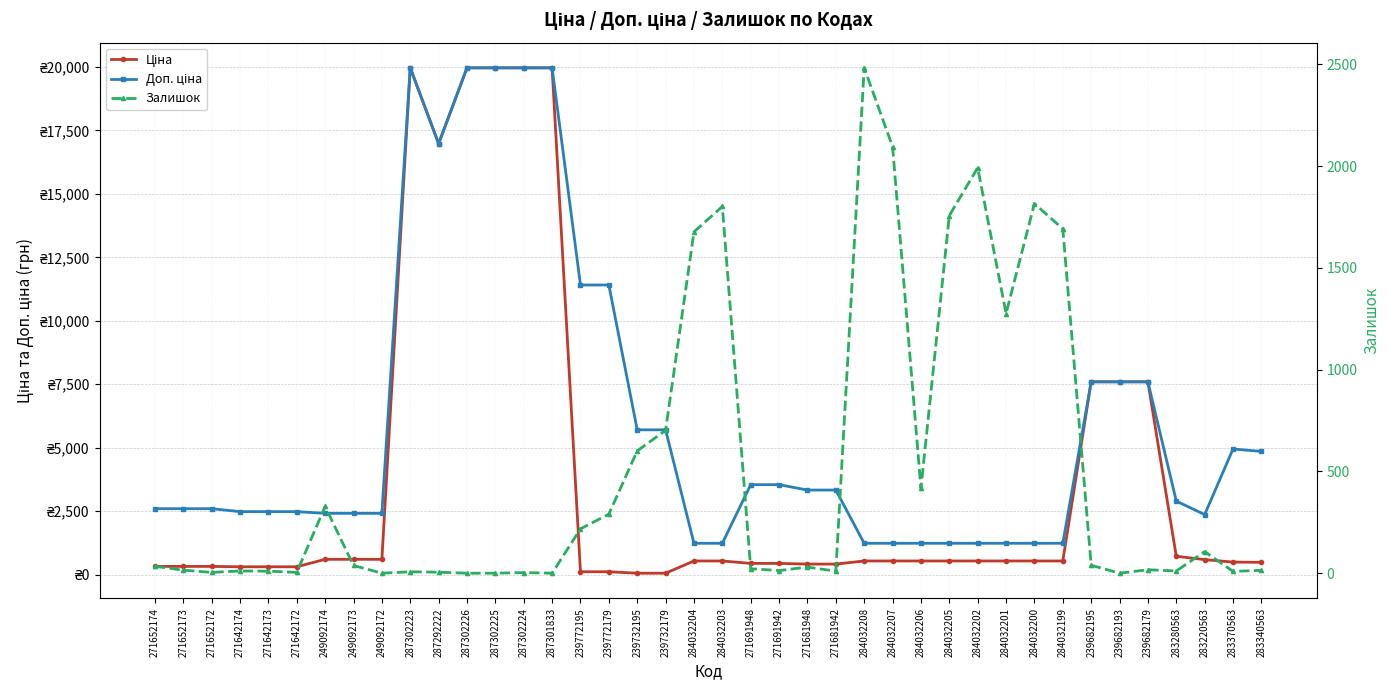

Is the value of Ціна at 271691942 greater than the value of Залишок at 284032205?

No